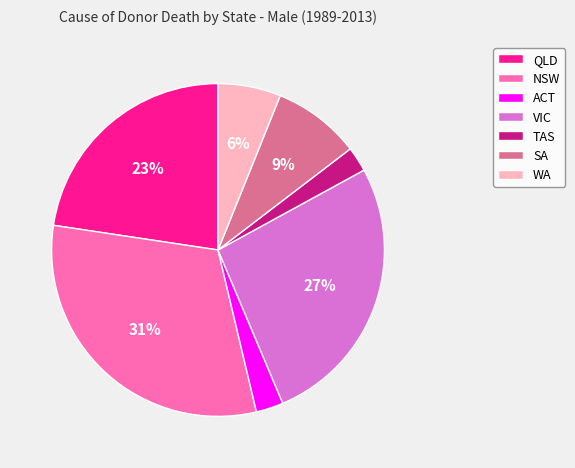

True or false: QLD accounts for 23% of the total.

True